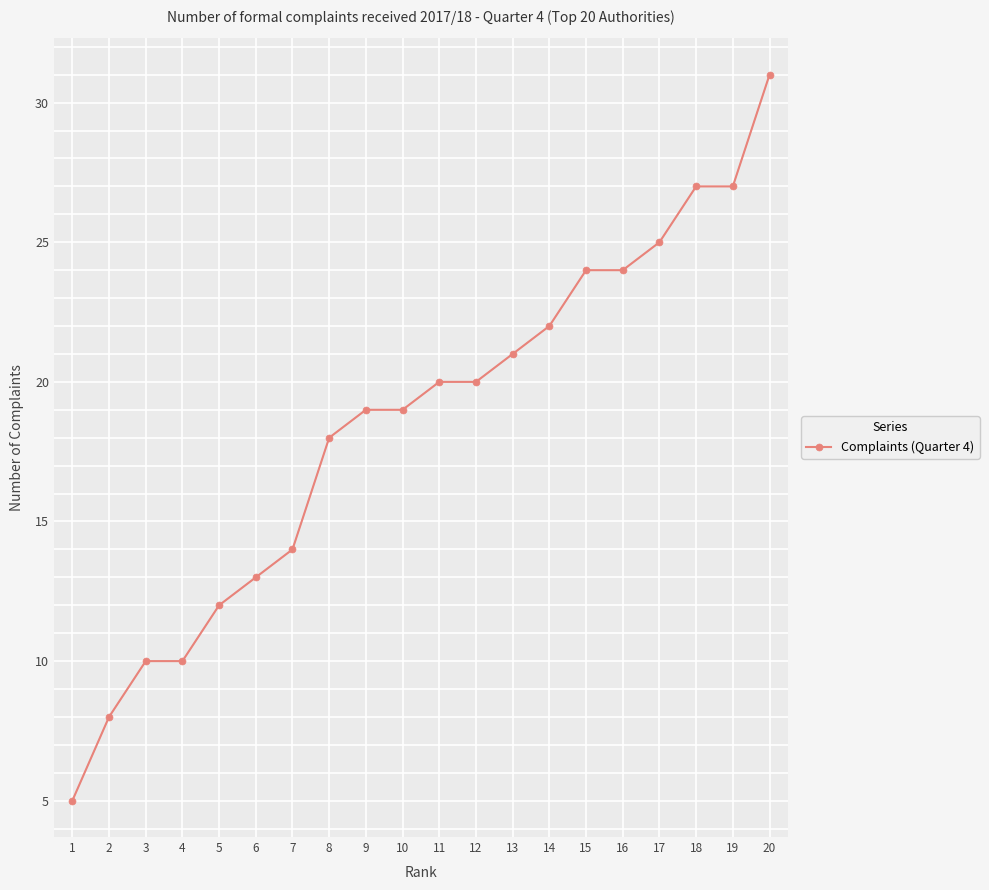

Does the chart have visible grid lines?

Yes